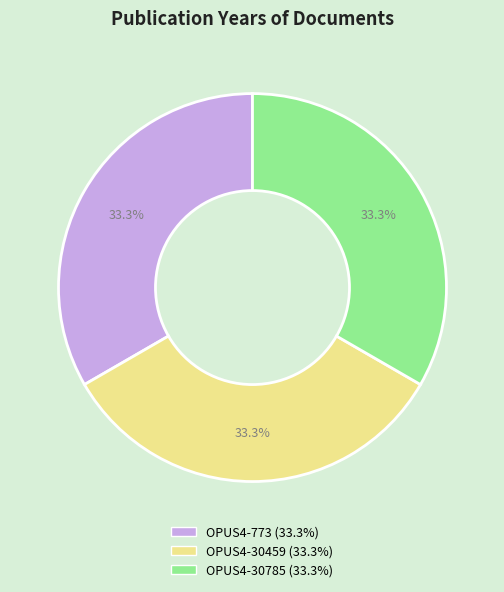

Is there a majority slice in this chart?

No